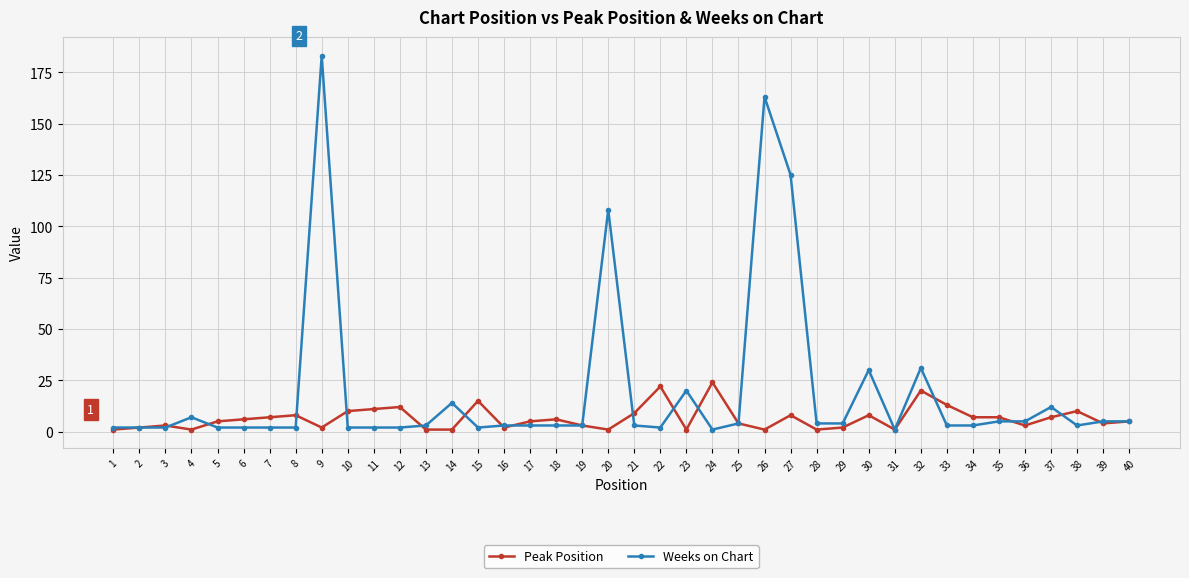

What is the highest value of the Weeks on Chart series?

183